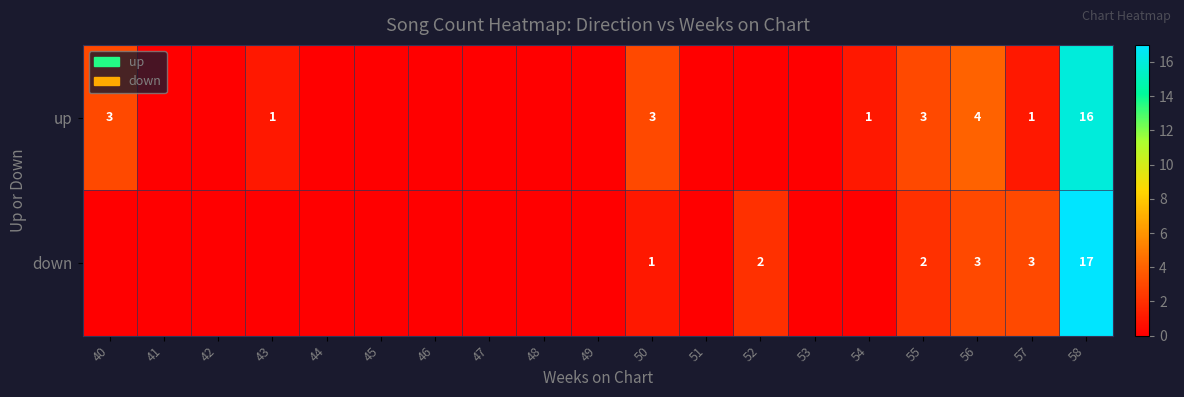

The up series shows 0 at 57. True or false?

False